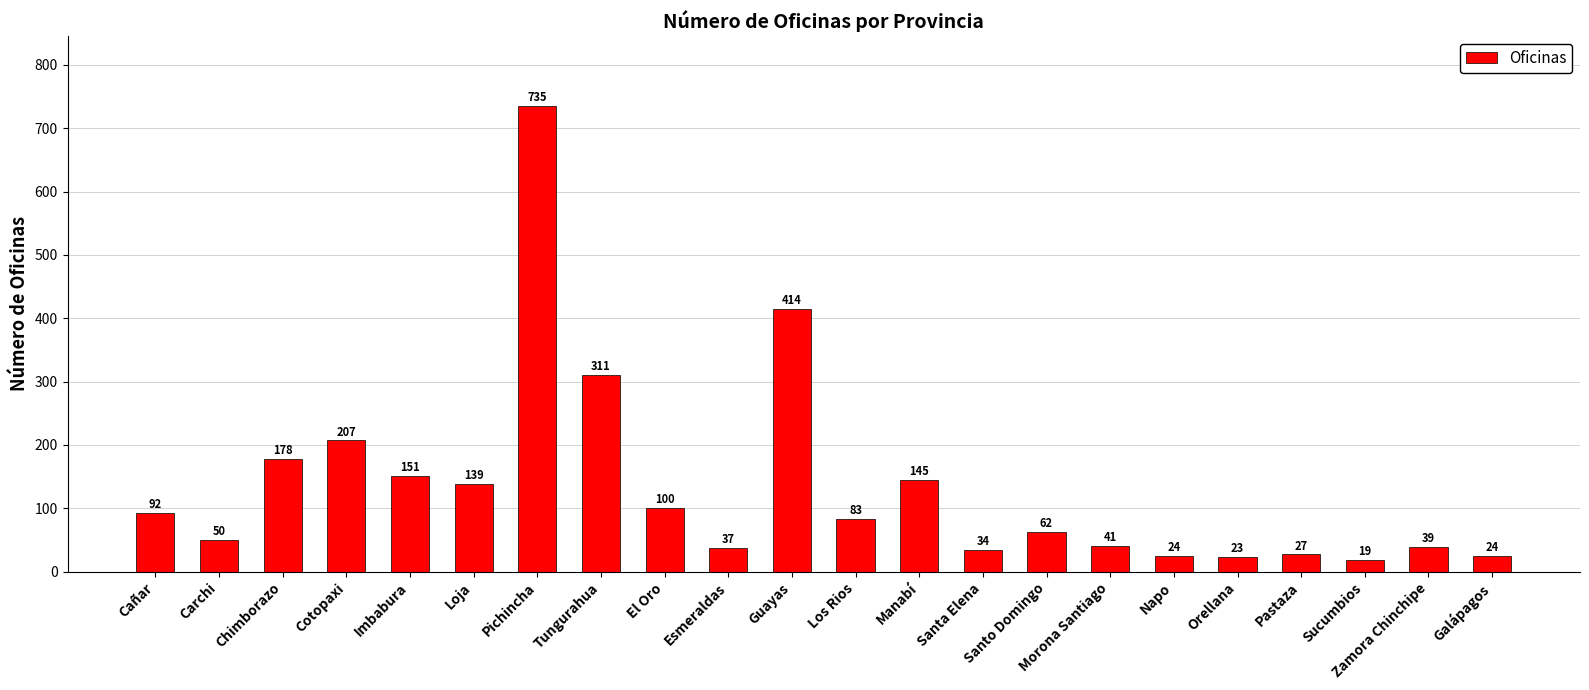

What is the change in value from Carchi to Morona Santiago?

-9